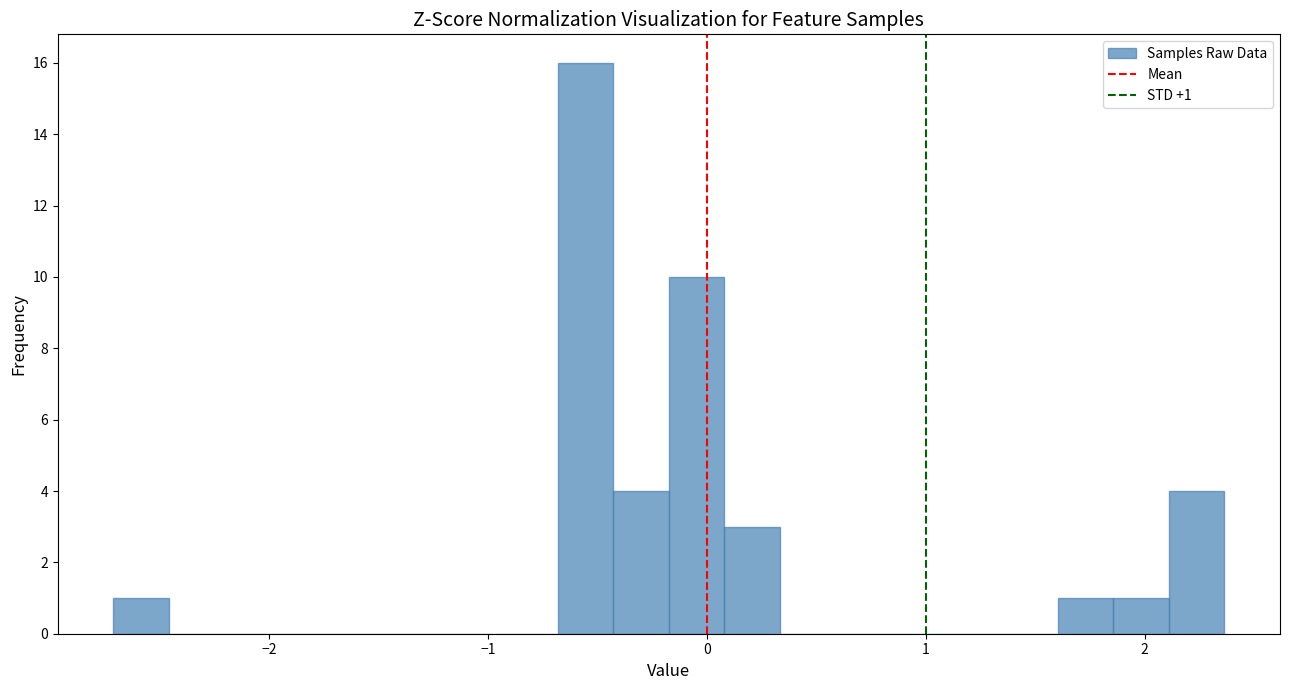

Read against the x-axis, roughly where is the centre of the tallest bar?

-0.6